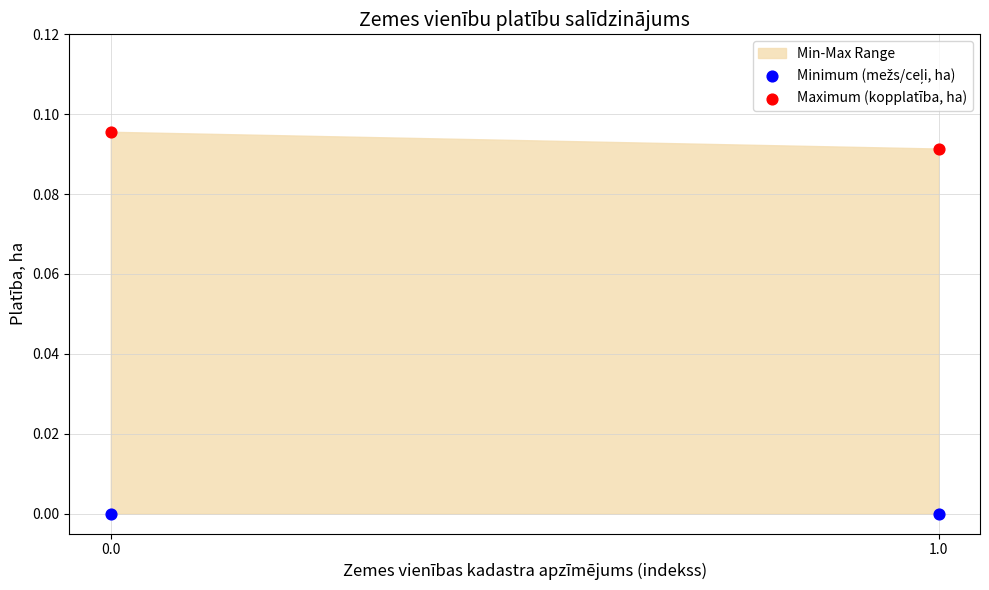

Count the number of points in this scatter plot.

4